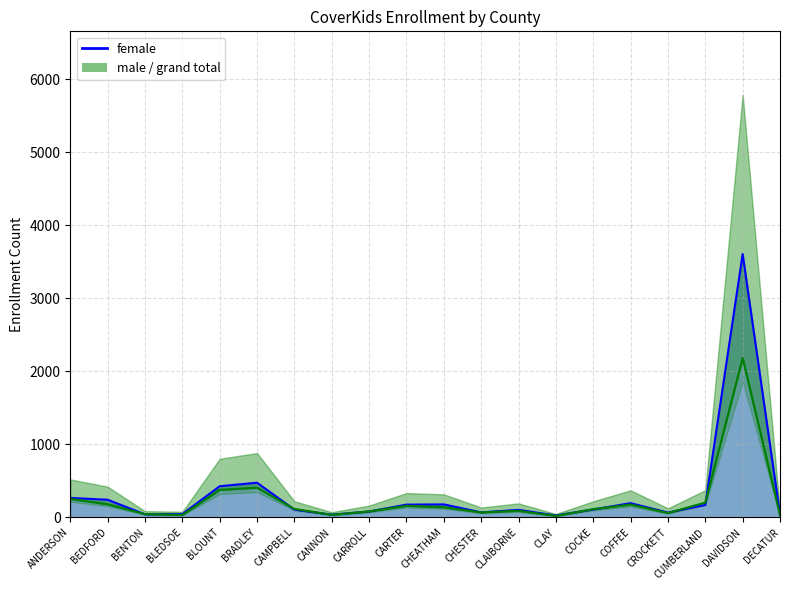

How many lines are shown in the chart?

2